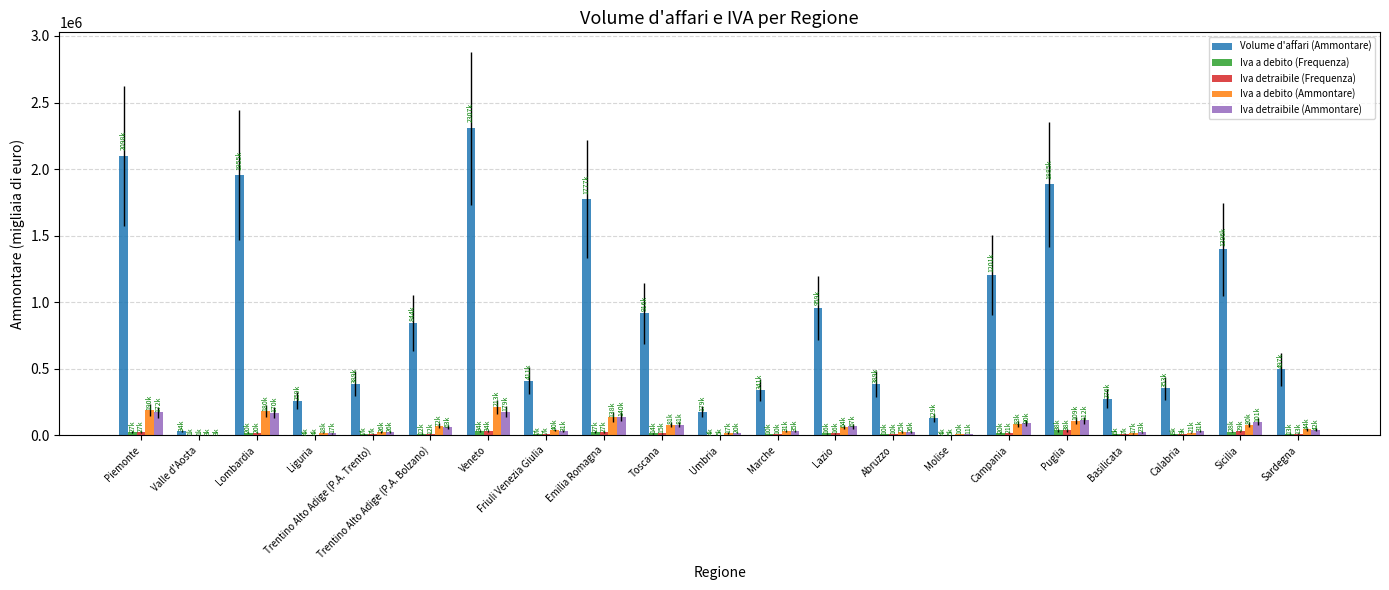

What are all the series names shown in the legend?

Volume d'affari (Ammontare), Iva a debito (Frequenza), Iva detraibile (Frequenza), Iva a debito (Ammontare), Iva detraibile (Ammontare)